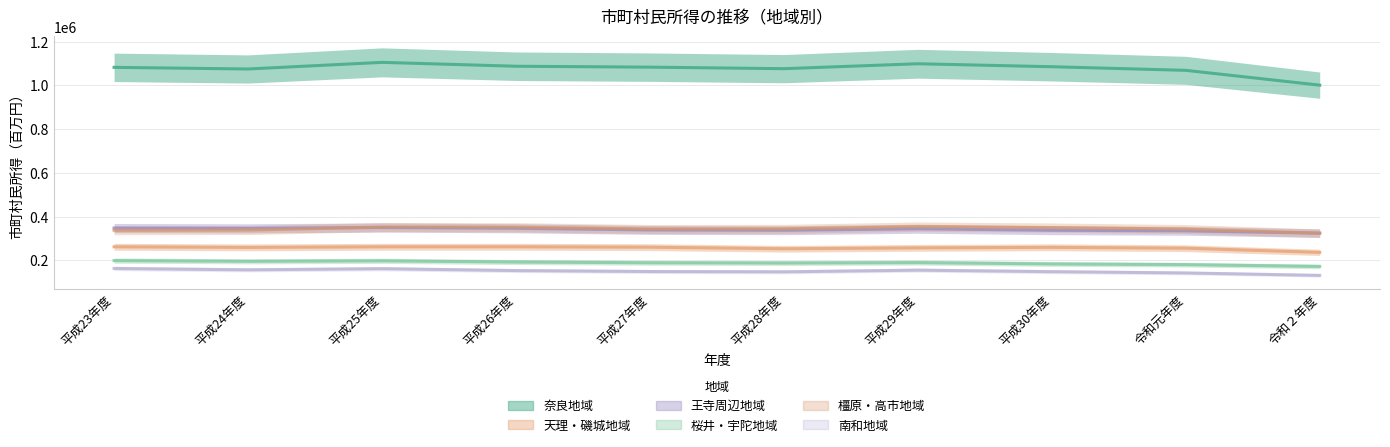

Reading right to left, list all the values displayed in this chart.

奈良地域: 令和２年度=1000656.0	令和元年度=1068361.0	平成30年度=1084918.0	平成29年度=1098462.0	平成28年度=1075942.0	平成27年度=1082946.0	平成26年度=1087129.0	平成25年度=1104846.0	平成24年度=1074526.7	平成23年度=1082051.0
天理・磯城地域: 令和２年度=236216.0	令和元年度=255359.0	平成30年度=259366.0	平成29年度=256883.0	平成28年度=252799.0	平成27年度=259973.0	平成26年度=261789.0	平成25年度=261709.0	平成24年度=258977.0	平成23年度=261765.0
王寺周辺地域: 令和２年度=324060.0	令和元年度=334578.0	平成30年度=337200.0	平成29年度=344194.0	平成28年度=337297.0	平成27年度=338699.0	平成26年度=346378.0	平成25年度=349938.0	平成24年度=346132.0	平成23年度=347453.0
桜井・宇陀地域: 令和２年度=171949.0	令和元年度=180149.0	平成30年度=183423.0	平成29年度=189469.0	平成28年度=187609.0	平成27年度=188732.0	平成26年度=192079.0	平成25年度=197594.0	平成24年度=195434.0	平成23年度=198713.0
橿原・高市地域: 令和２年度=323785.2	令和元年度=342905.8	平成30年度=349700.3	平成29年度=353980.4	平成28年度=343777.4	平成27年度=343065.6	平成26年度=351030.7	平成25年度=351860.9	平成24年度=338002.4	平成23年度=337112.3
南和地域: 令和２年度=131102.0	令和元年度=142203.0	平成30年度=148047.0	平成29年度=155004.0	平成28年度=147296.0	平成27年度=148727.0	平成26年度=153058.0	平成25年度=161642.0	平成24年度=156470.0	平成23年度=162680.0